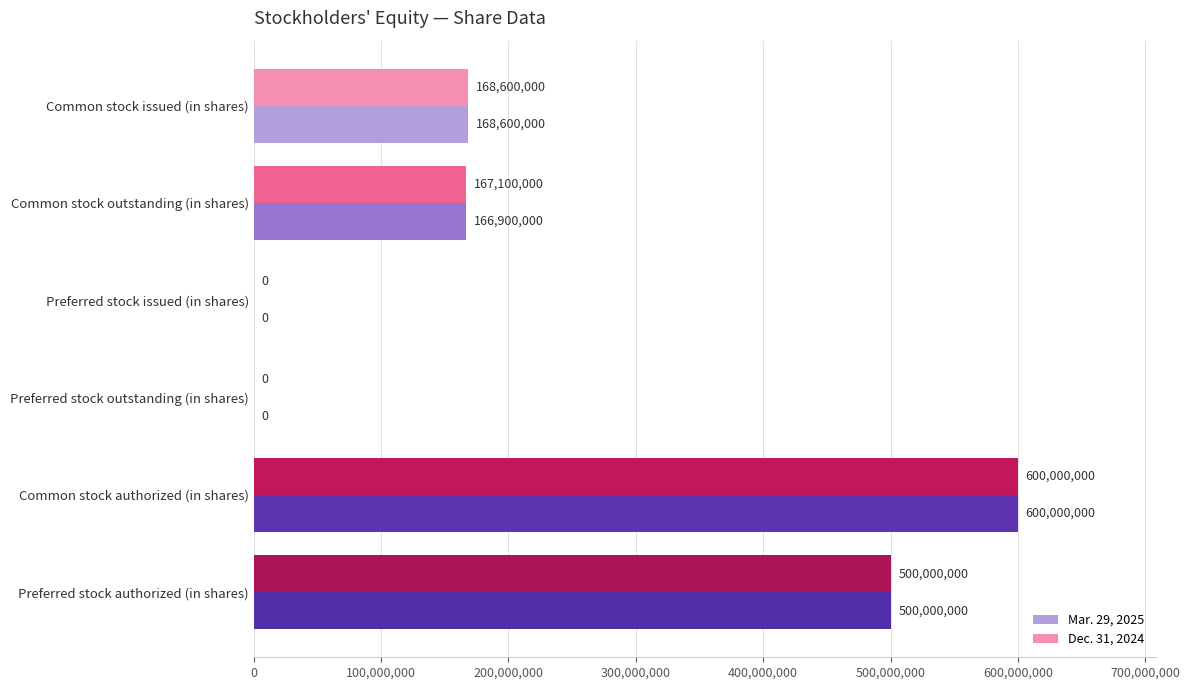

How many Mar. 29, 2025 values are between 0 and 500000000?

5